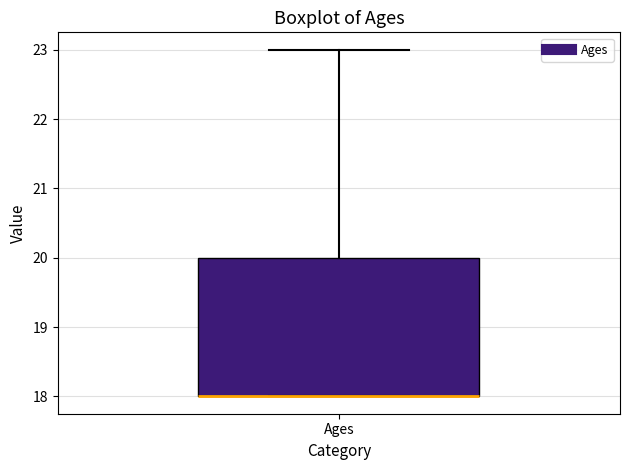

Where does the upper whisker of the box for Ages end on the y-axis? The values are not printed on the chart, so give them approximately, as read against the axis.

23